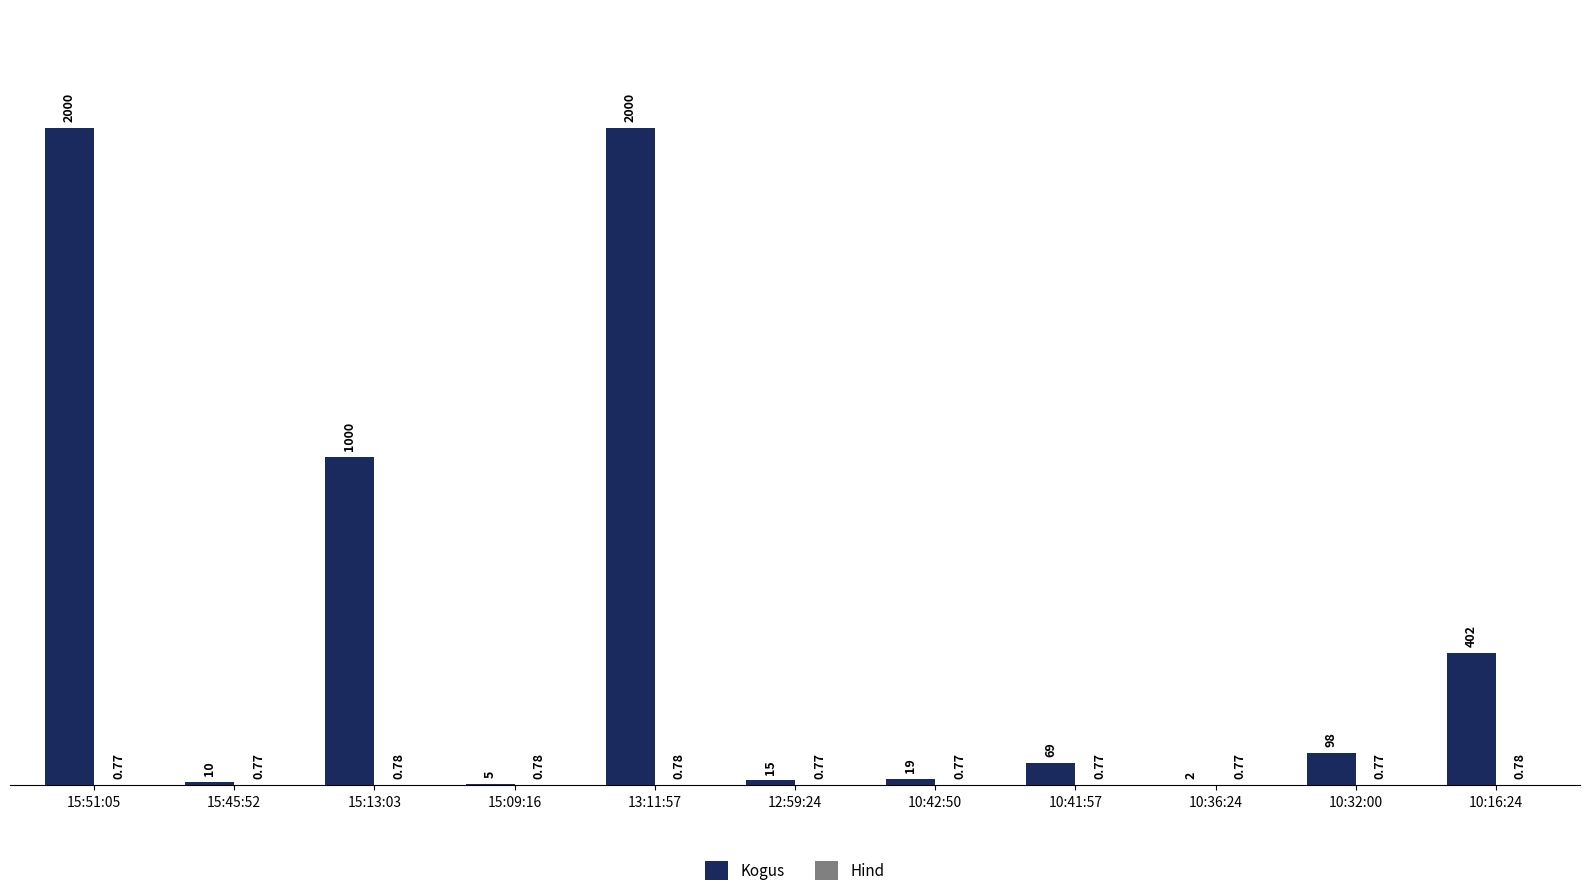

Between 15:09:16 and 13:11:57, which series saw the biggest shift?

Kogus